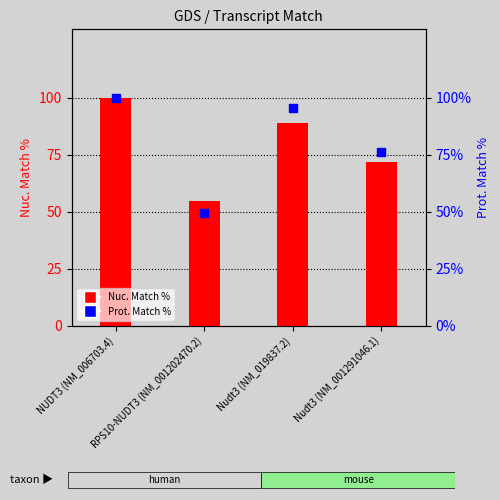

Which series has the largest Y range (max minus min)?

Prot. Match %